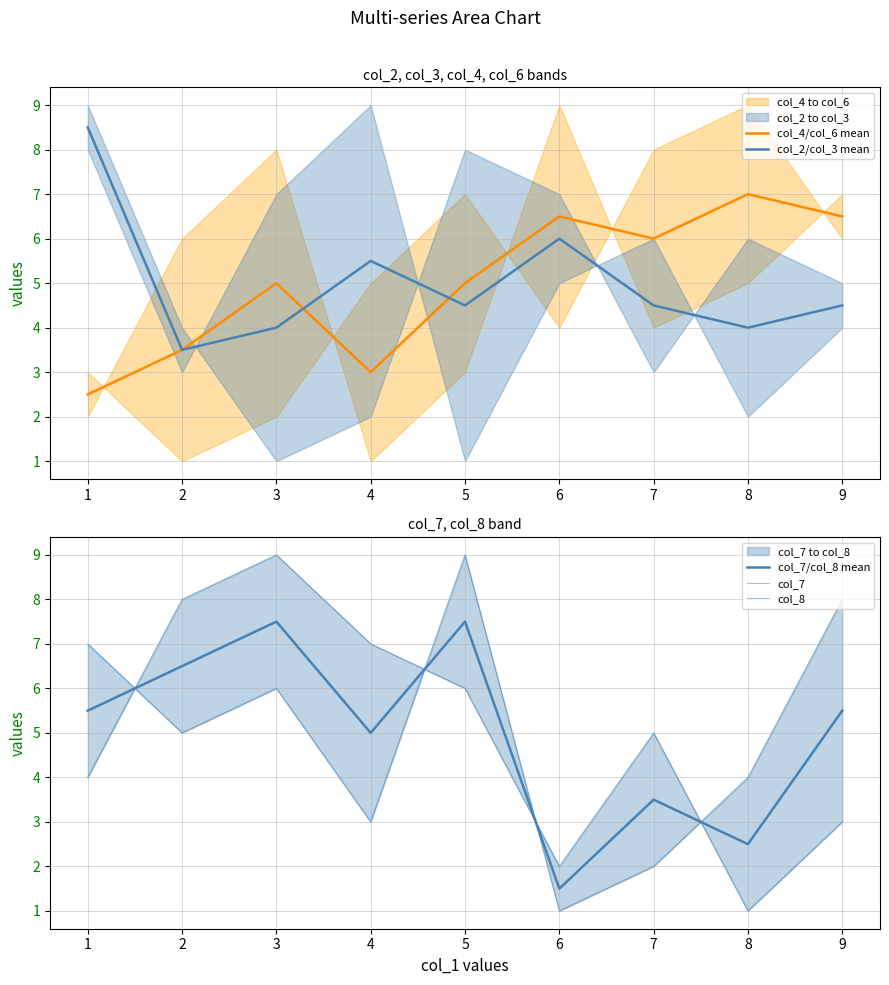

The col_2/col_3 mean series shows 4.0 at 3. True or false?

True